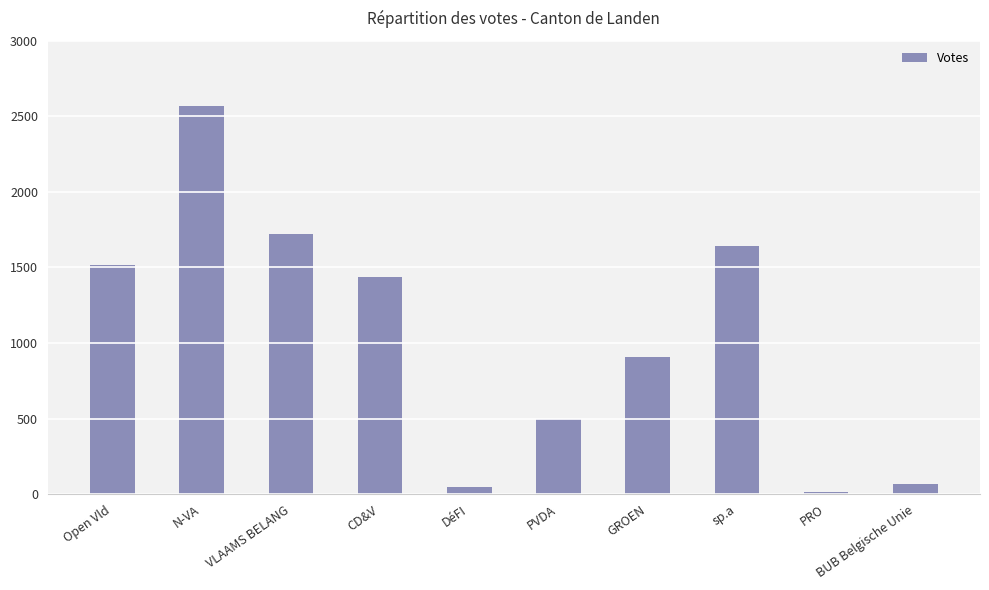

Reading left to right, extract all data points from this chart.

Open Vld=1518	N-VA=2571	VLAAMS BELANG=1724	CD&V=1438	DéFI=49	PVDA=495	GROEN=906	sp.a=1645	PRO=17	BUB Belgische Unie=66